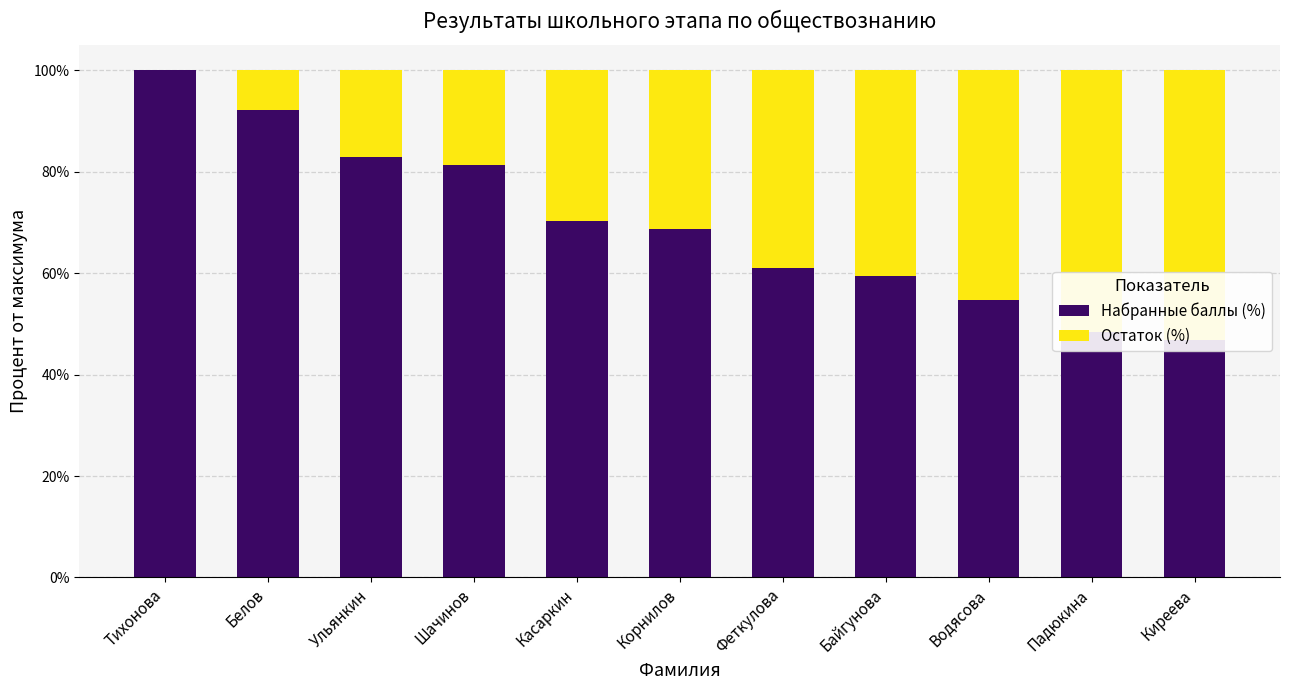

What is the label of the 11th bar from the left?

Киреева